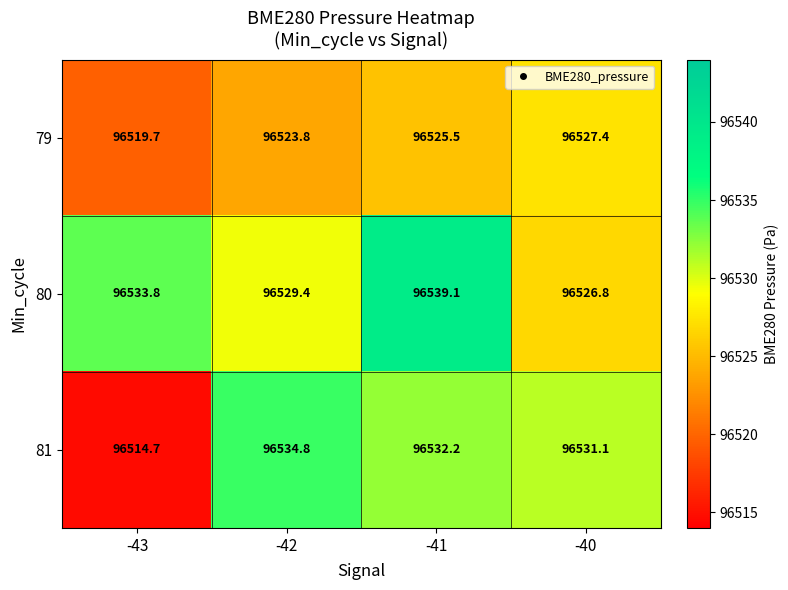

What is the difference between the maximum and minimum values in the 80 series?

12.3